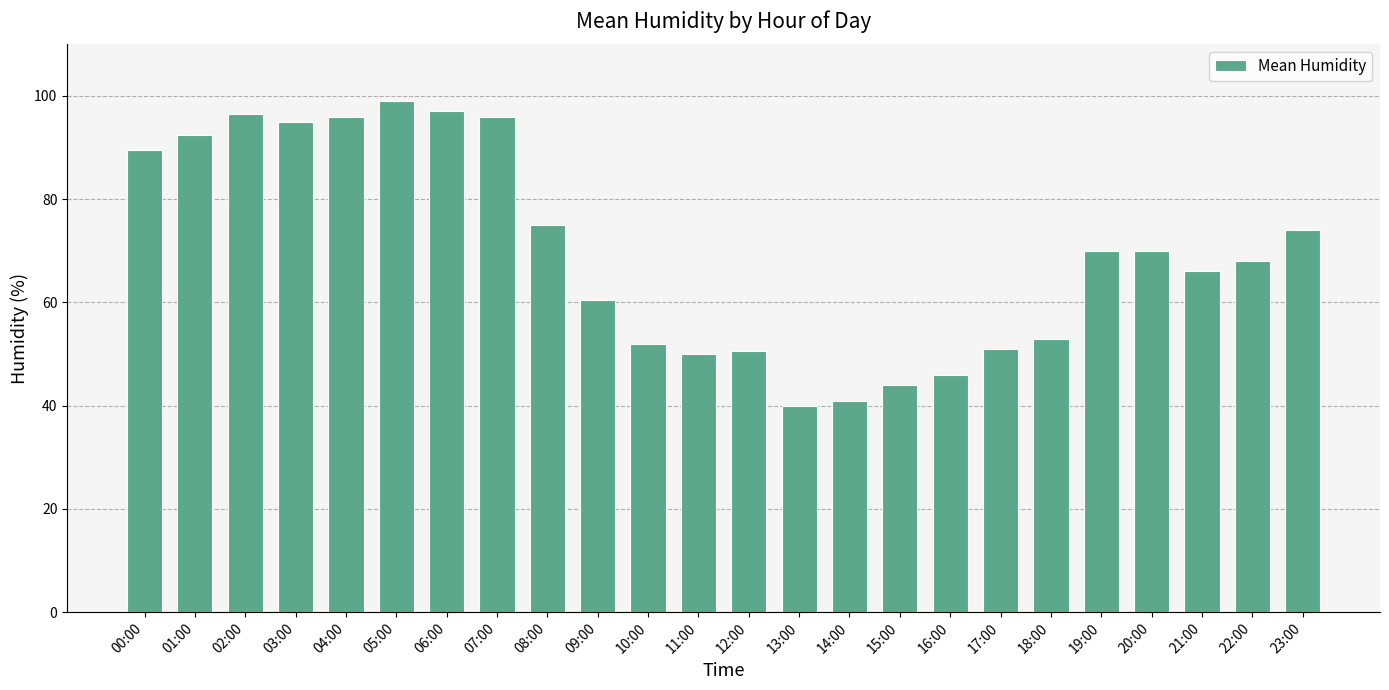

What is the average value?

69.7